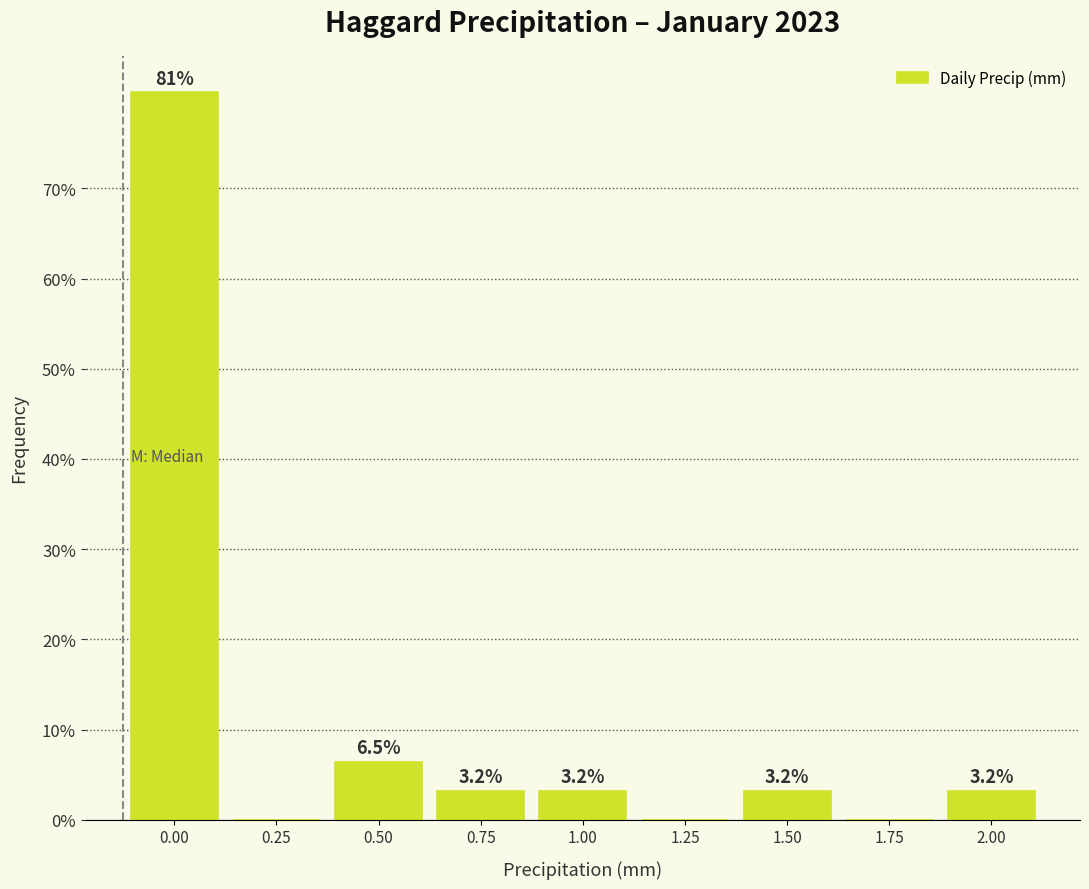

Reading left to right, what are all the values shown in this chart?

0.00=80.6	0.25=0.0	0.50=6.5	0.75=3.2	1.00=3.2	1.25=0.0	1.50=3.2	1.75=0.0	2.00=3.2